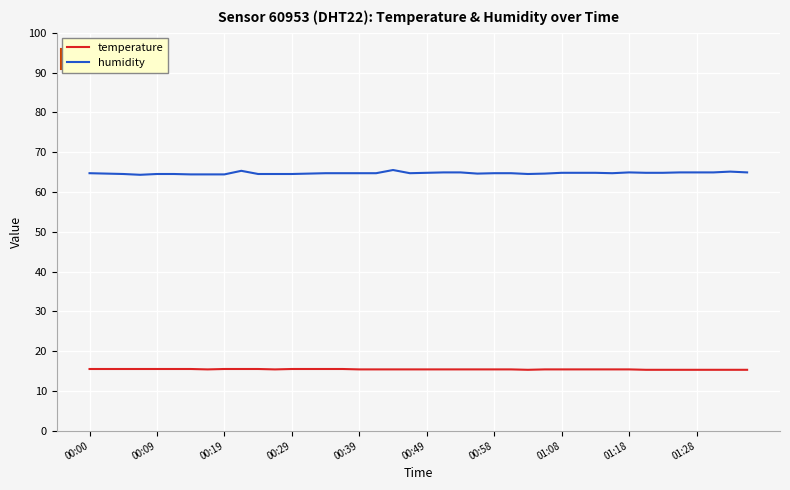

Rank the series by their average value, from highest to lowest.

humidity, temperature